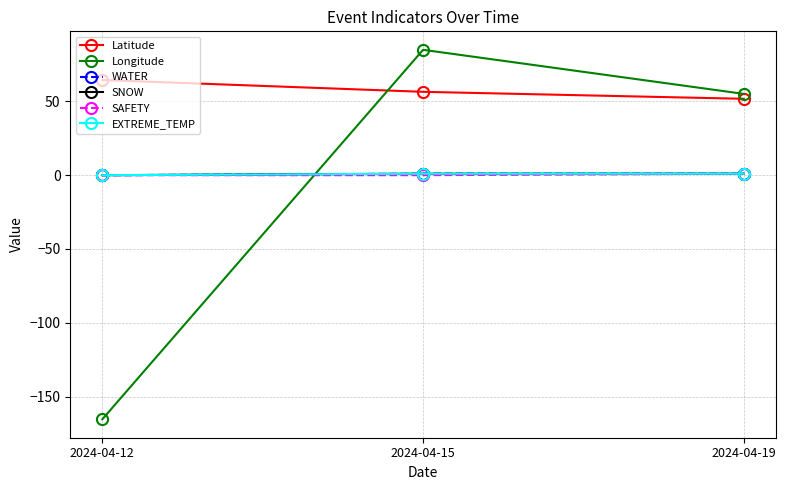

At which label does Longitude first exceed 55?

2024-04-15